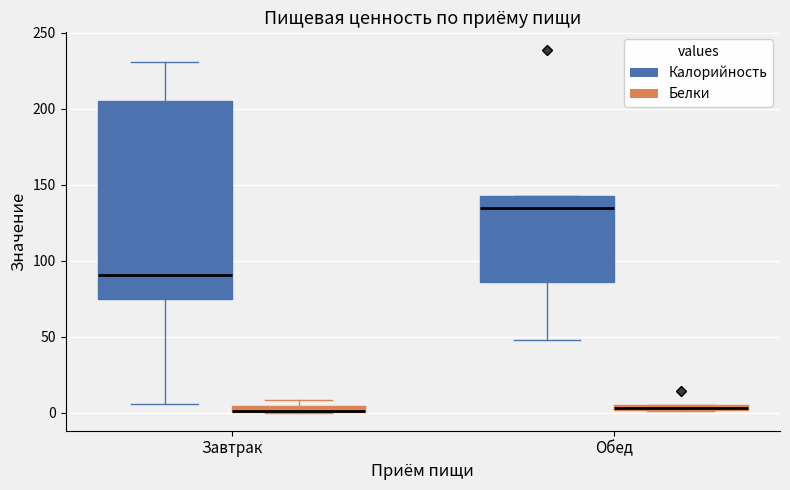

Comparing the boxes themselves (not the whiskers), which one is the tallest?

Завтрак (Калорийность)